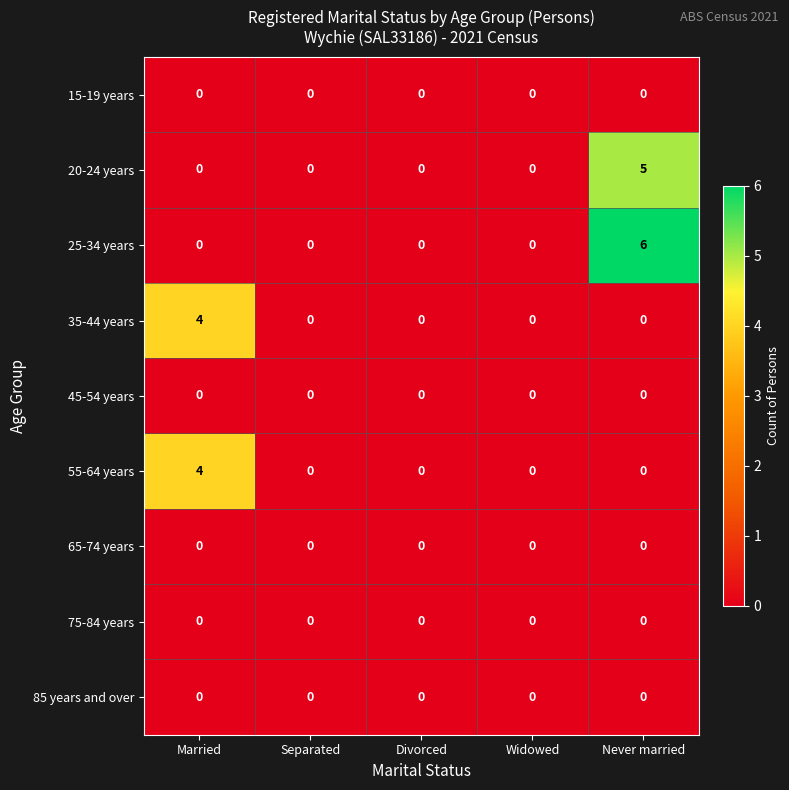

Which series changed the most between Married and Never married?

25-34 years